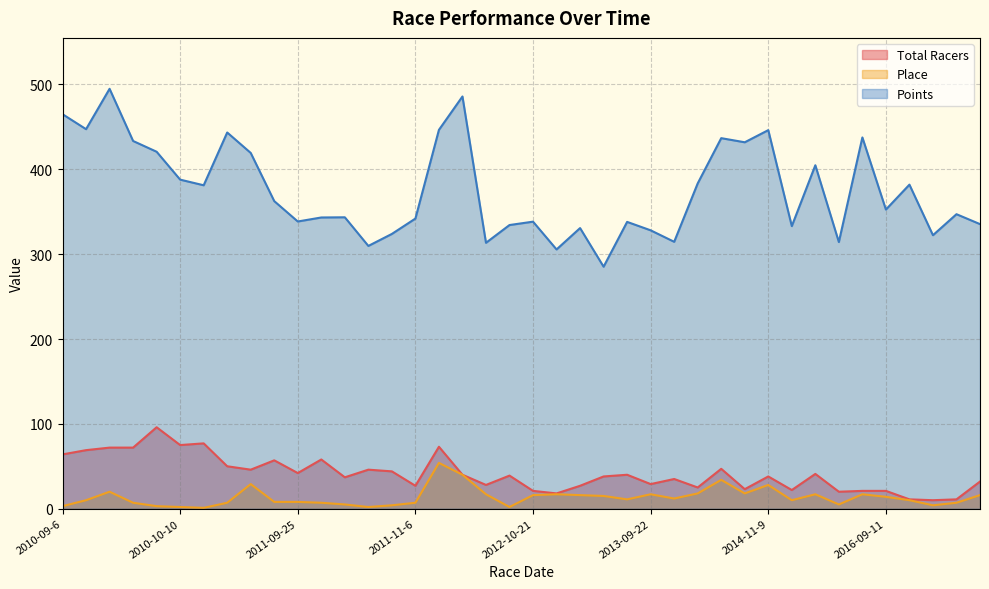

Which series has the largest range (max minus min)?

Points